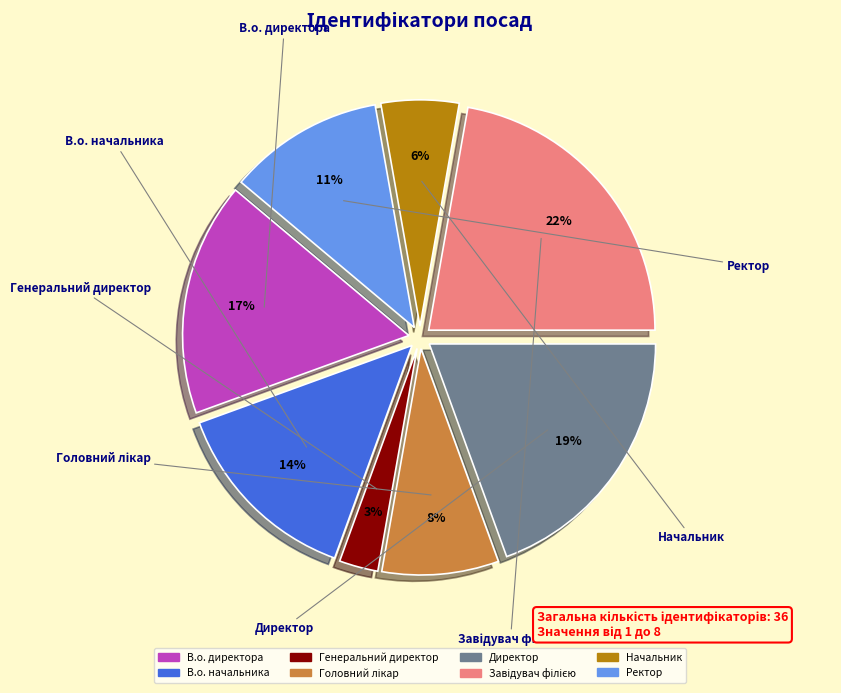

How many segments does this pie chart have?

8